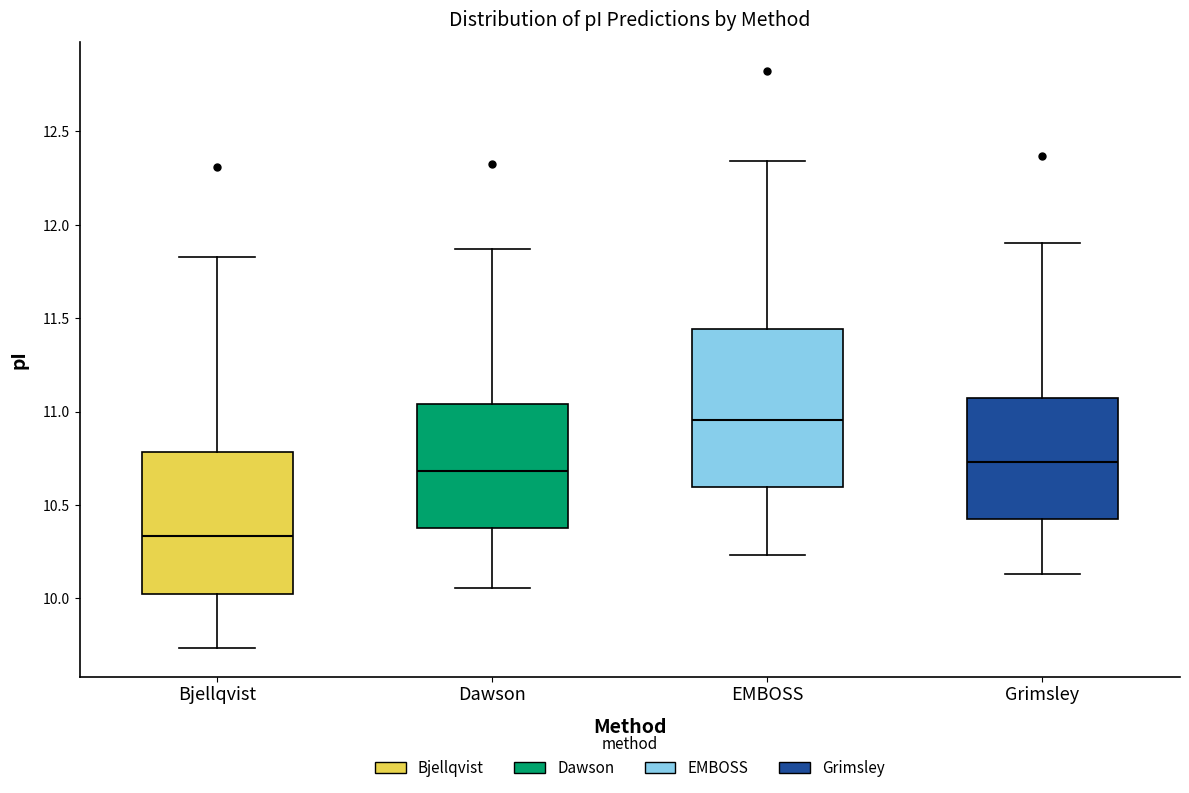

Which box has the highest median line?

EMBOSS